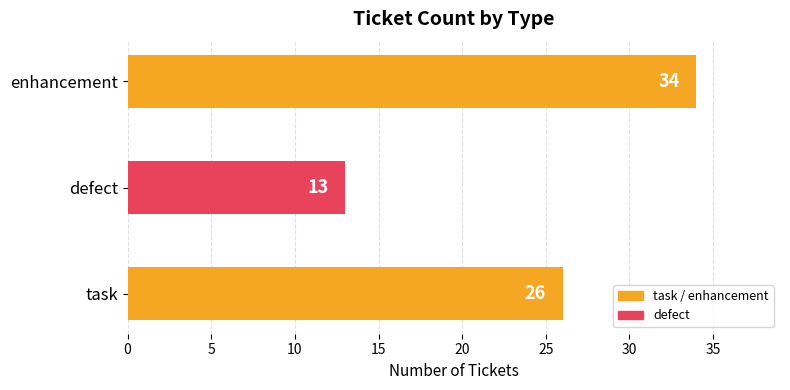

The value at task is 26. True or false?

True